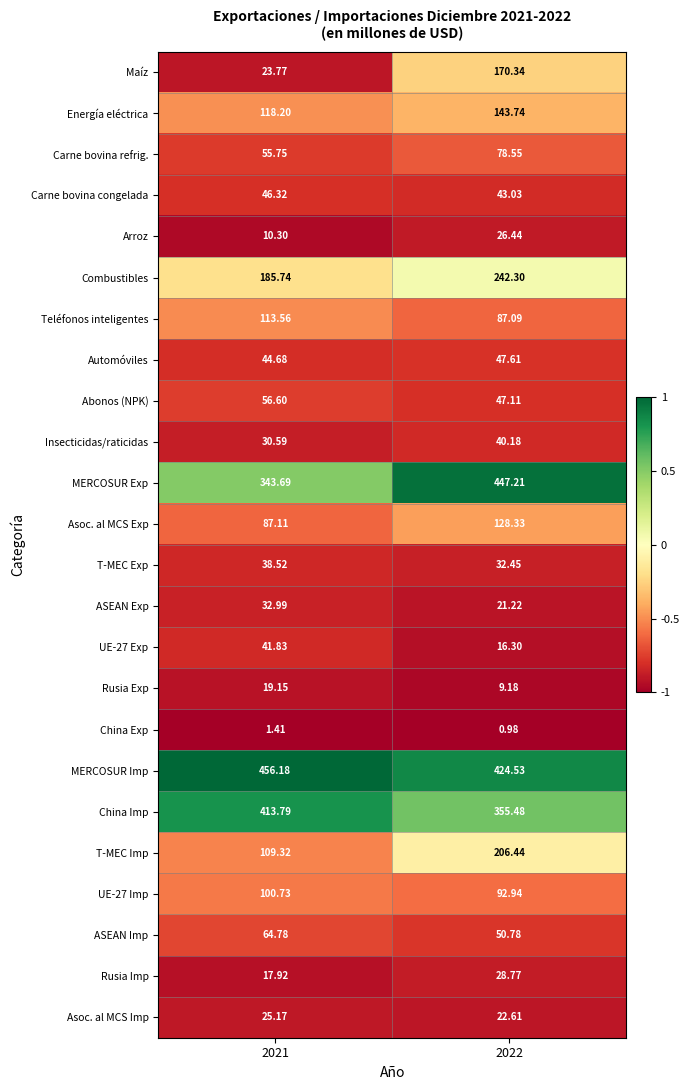

Which series has the largest range (max minus min)?

Maíz